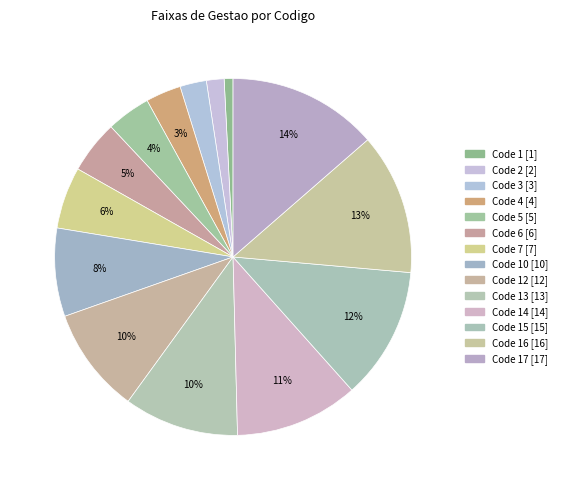

Count the number of slices in the pie.

14